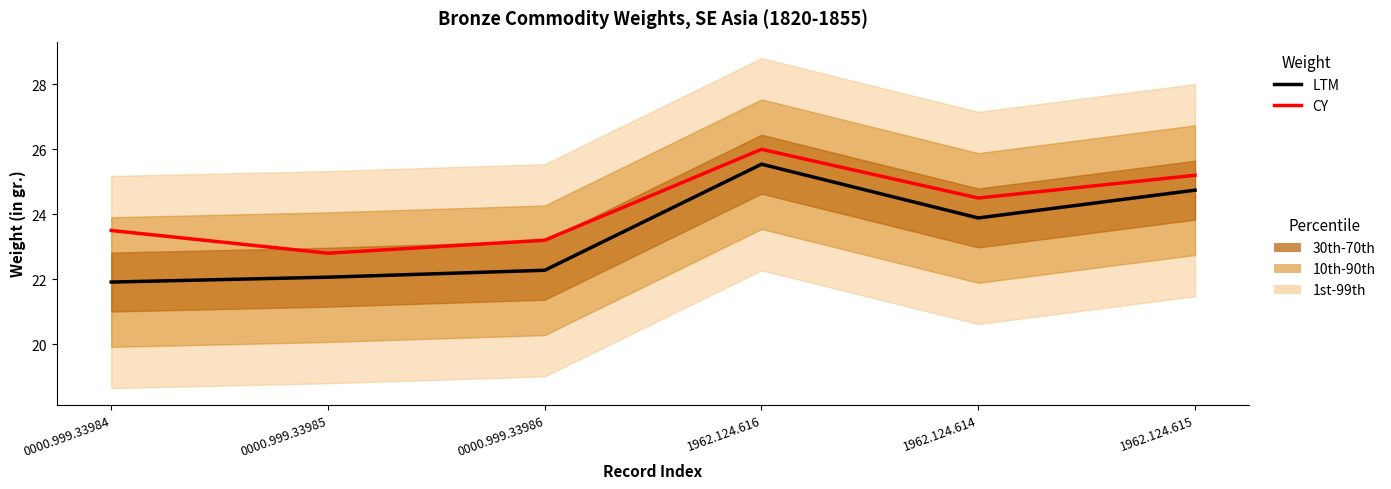

What is the label of the 1st point from the right?

1962.124.615